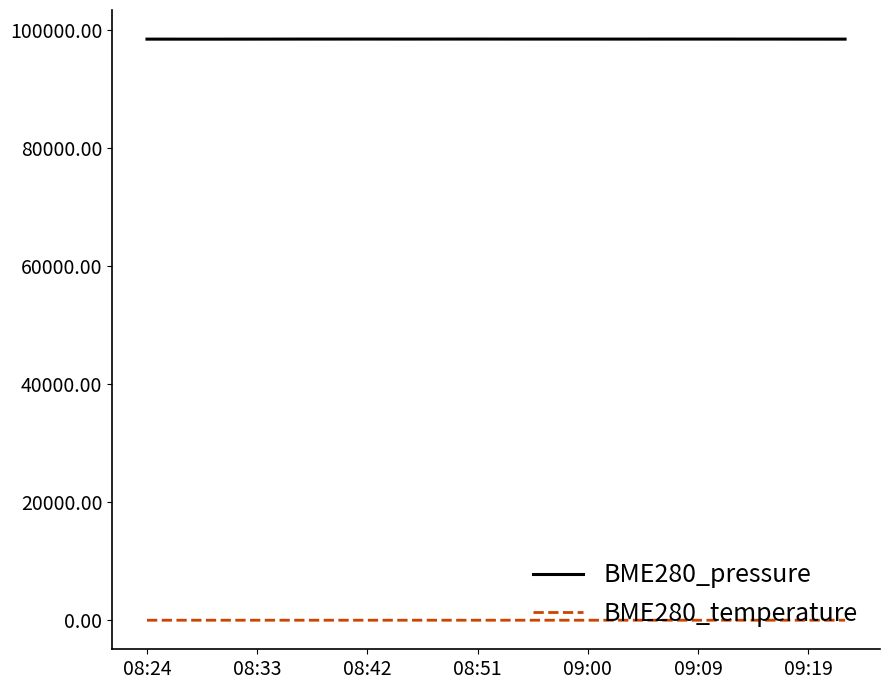

How many values in the BME280_pressure series are below 98469?

7